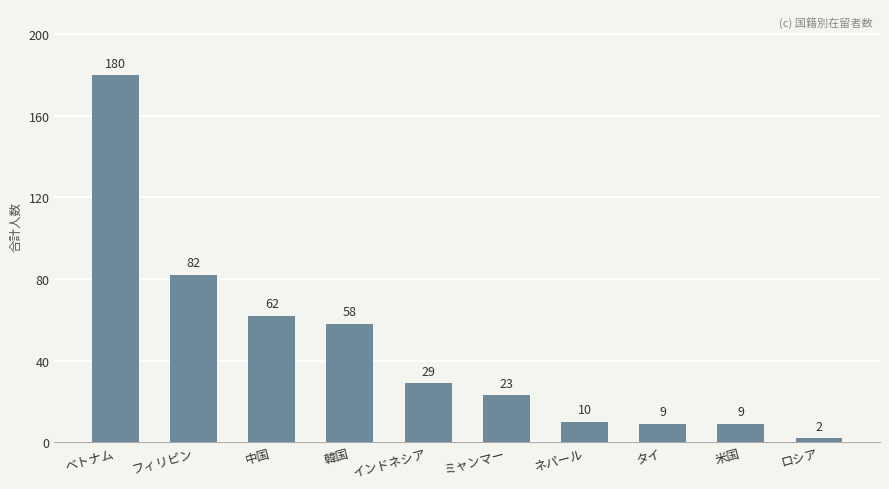

Which label corresponds to the largest value in the chart?

ベトナム